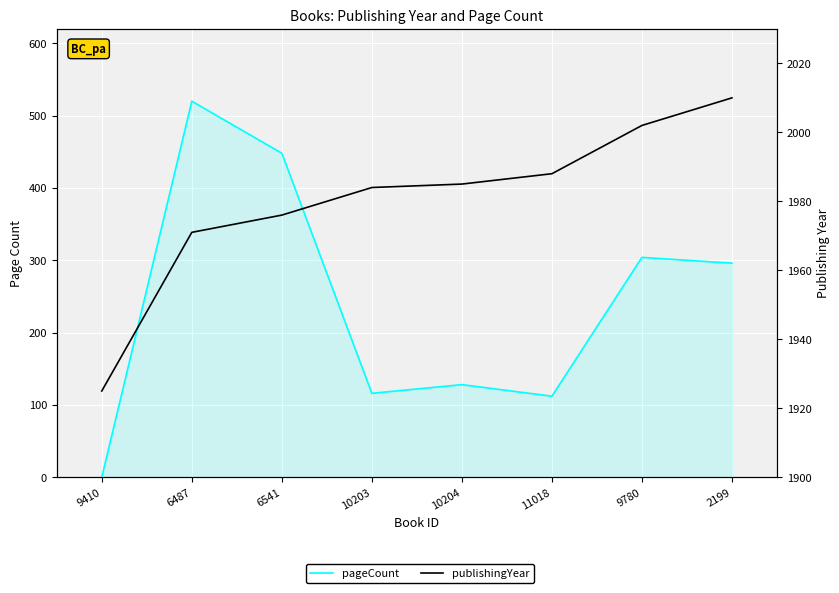

The value of publishingYear at 9410 is 1925. True or false?

True